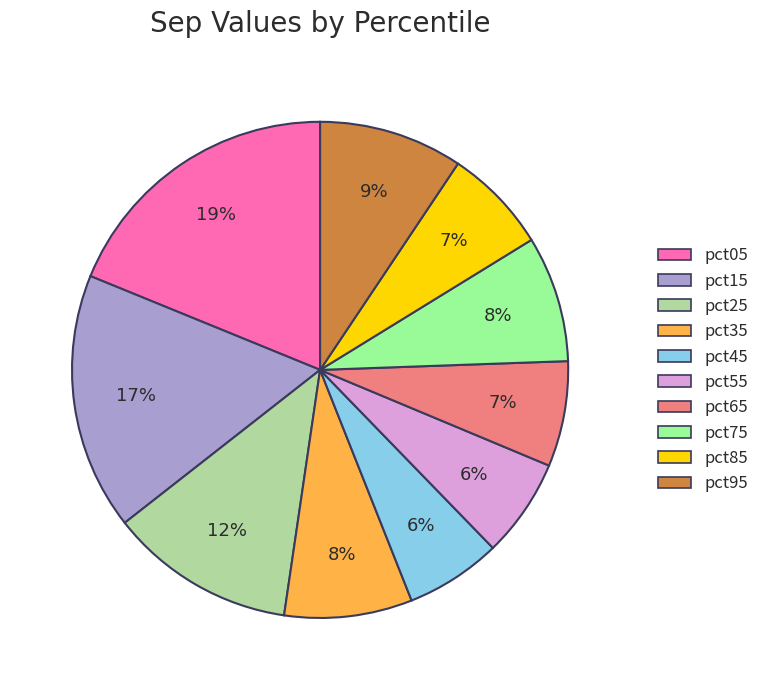

Does pct65 account for over 50% of the chart?

No